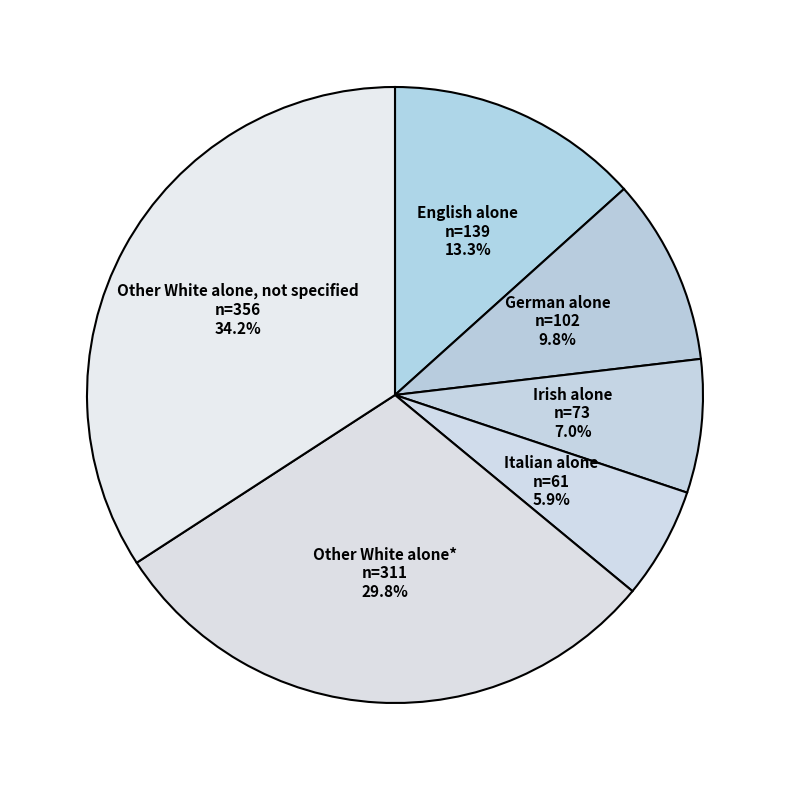

Which has a higher value, Other White alone* or Irish alone?

Other White alone*